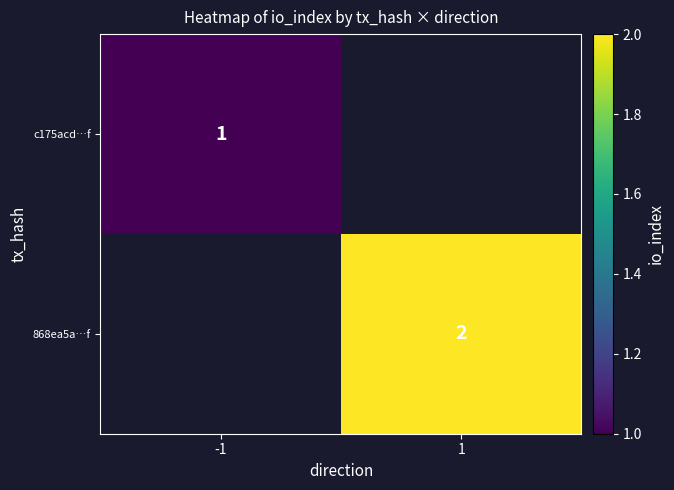

Is the value of c175acd…f at -1 greater than the value of 868ea5a…f at 1?

No